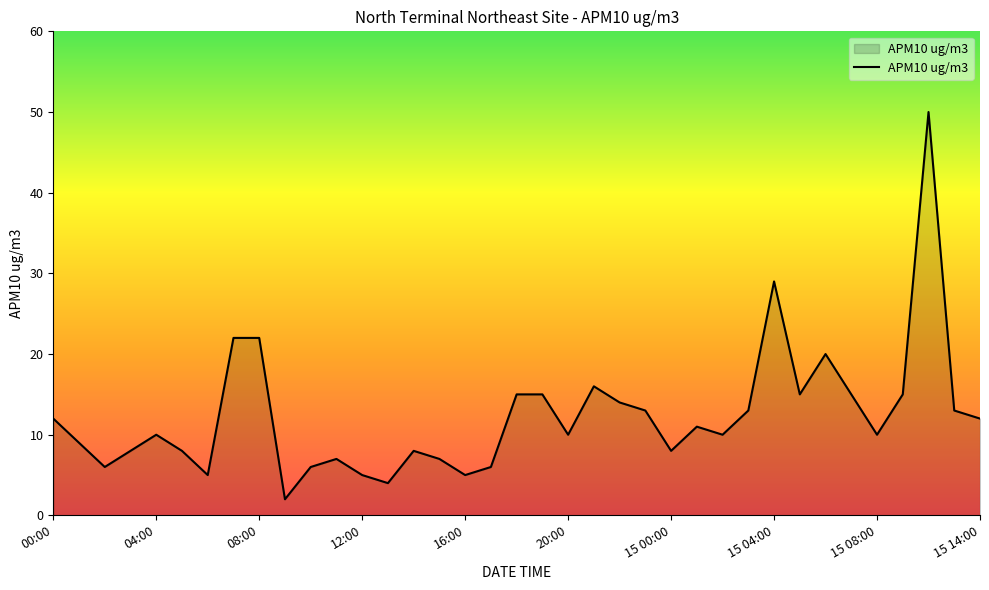

What is the greatest value displayed?

50